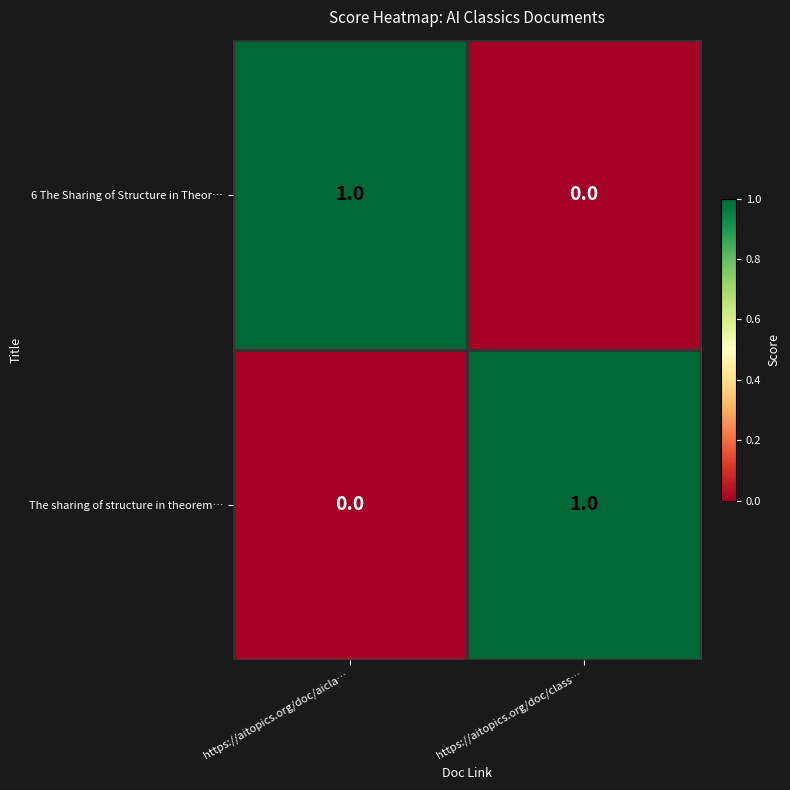

Reading left to right, extract all data points from this chart.

6 The Sharing of Structure in Theor…: https://aitopics.org/doc/aicla…=1	https://aitopics.org/doc/class…=0
The sharing of structure in theorem…: https://aitopics.org/doc/aicla…=0	https://aitopics.org/doc/class…=1